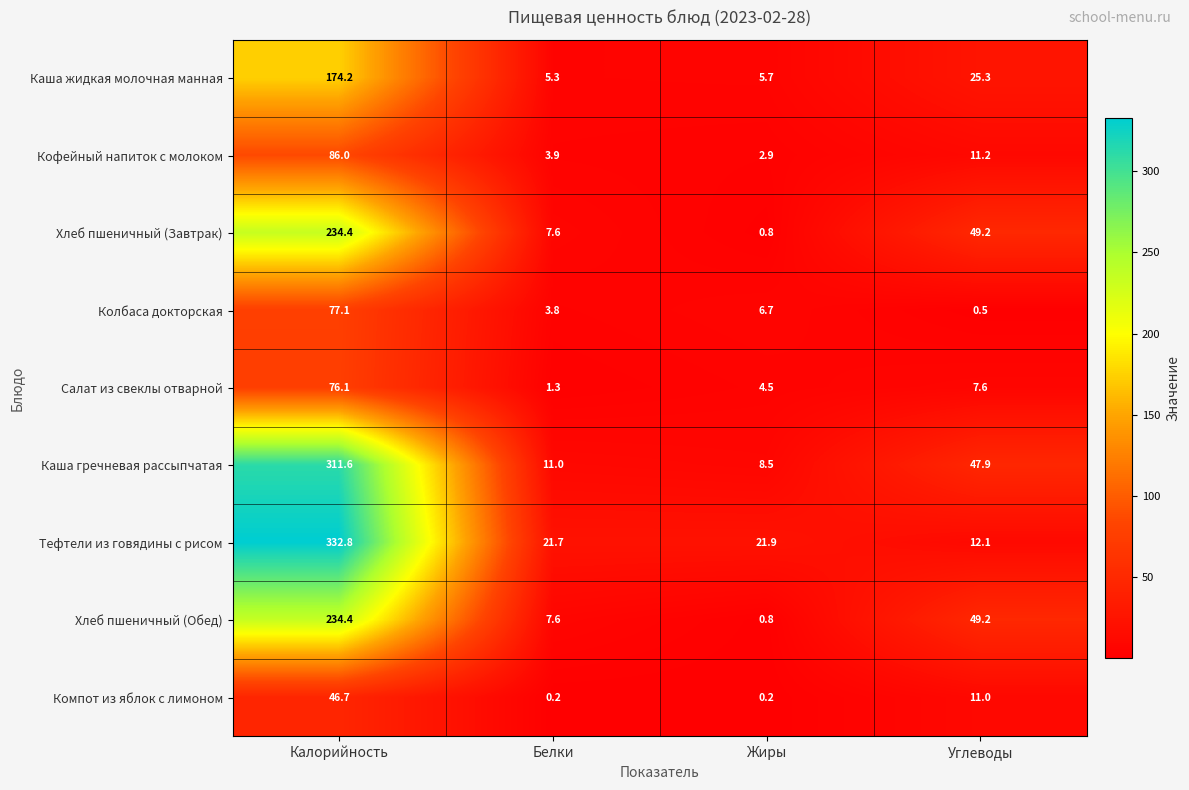

The value of Салат из свеклы отварной at Углеводы is 7.6. True or false?

True